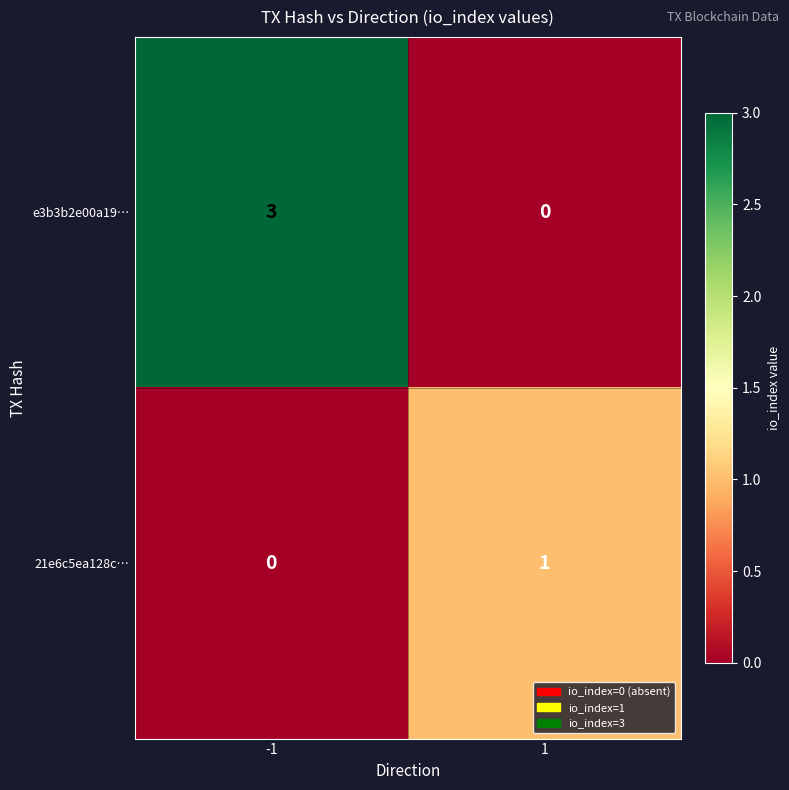

What is the maximum value shown in the chart?

3